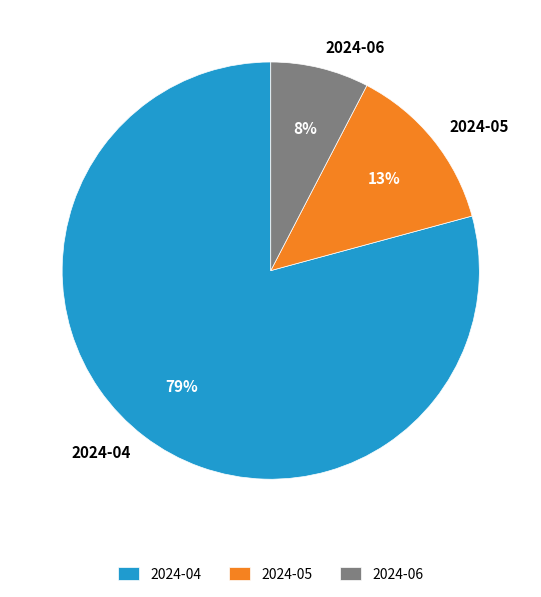

To the nearest percent, what percentage of the pie is 2024-06?

8%